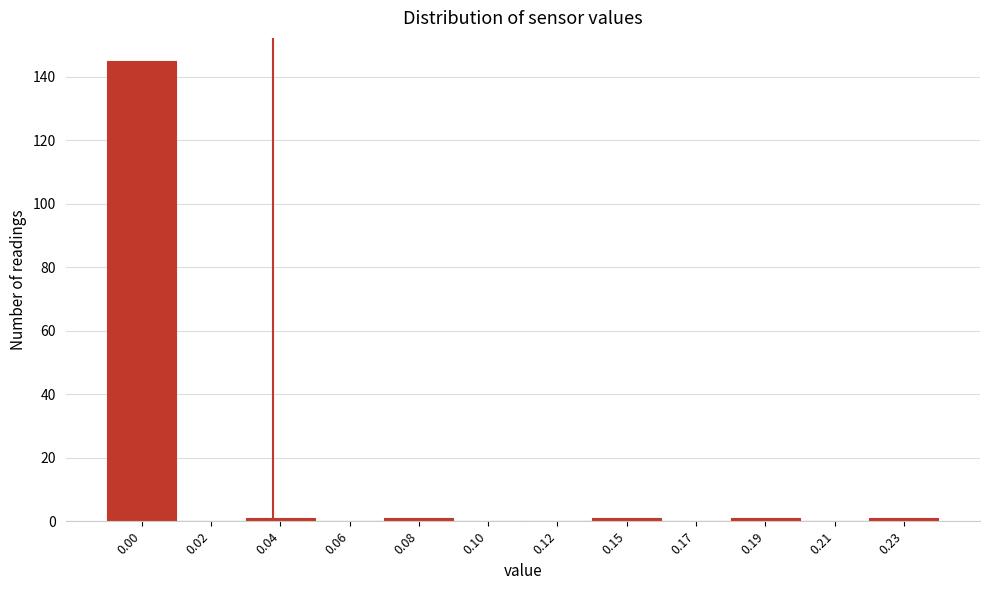

Reading right to left, extract all data points from this chart.

0.23=1	0.21=0	0.19=1	0.17=0	0.15=1	0.12=0	0.10=0	0.08=1	0.06=0	0.04=1	0.02=0	0.00=145